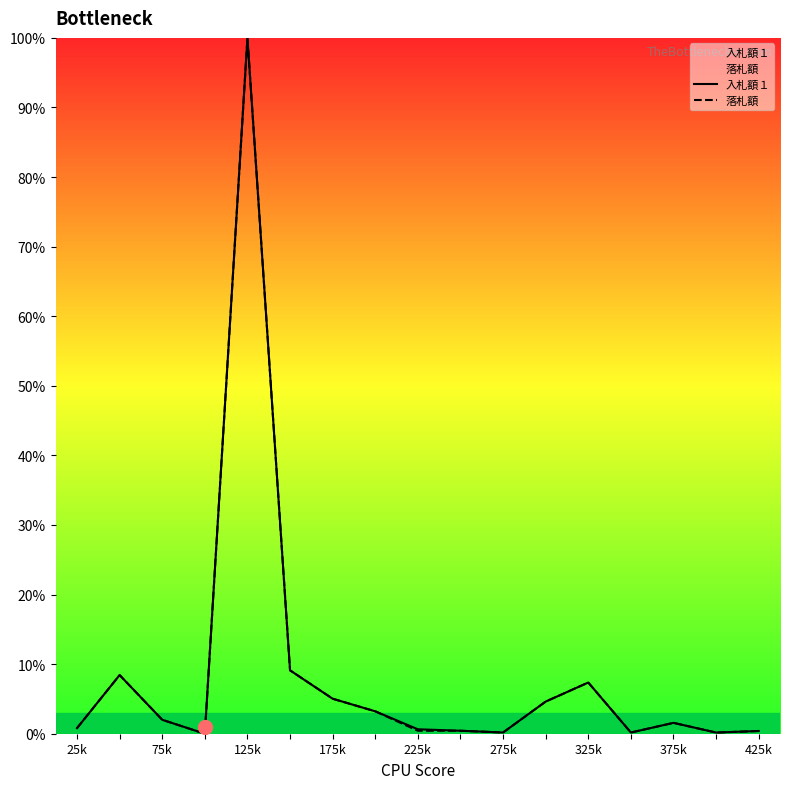

Which label corresponds to the largest value in the chart?

125k